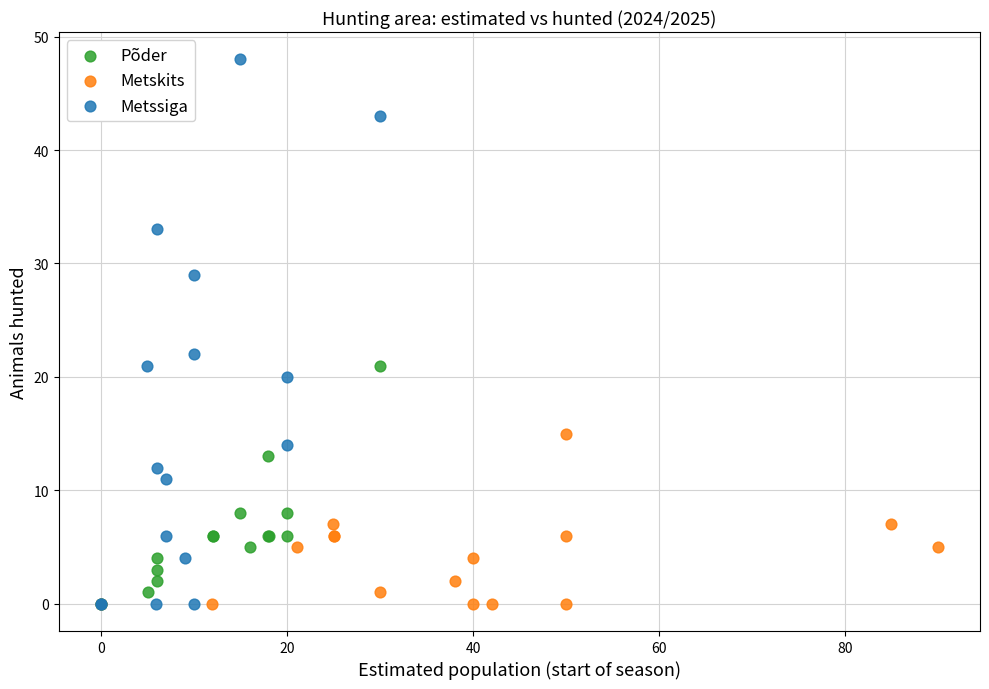

Which series has the widest spread of Y values?

Metssiga